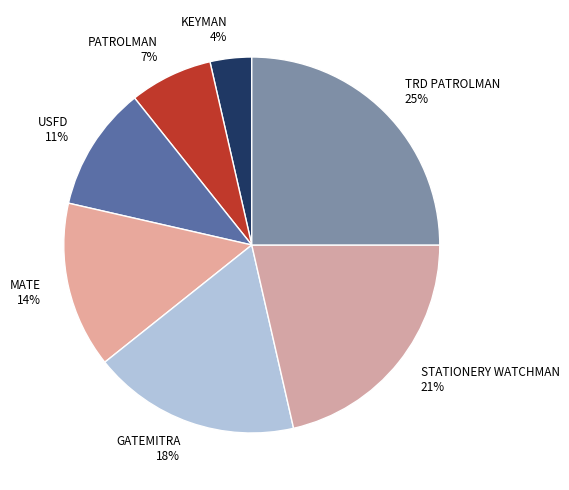

Combined, do MATE 14% and STATIONERY WATCHMAN 21% account for over 50%?

No